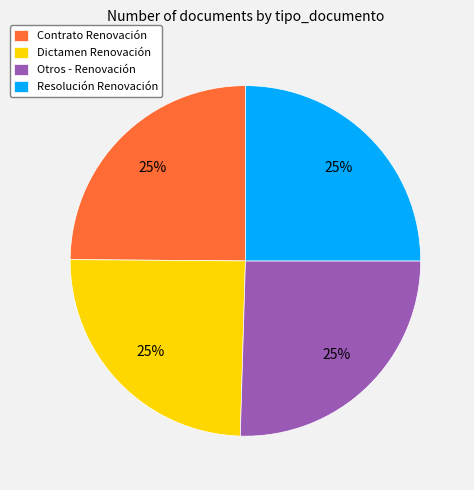

Is it true that Otros - Renovación is 25% of the pie?

True